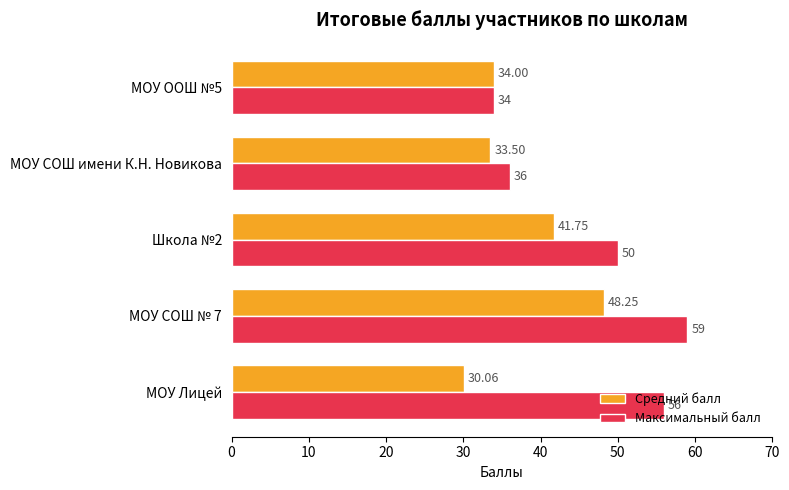

What is the difference between the Максимальный балл values at МОУ СОШ имени К.Н. Новикова and МОУ СОШ № 7?

23.0